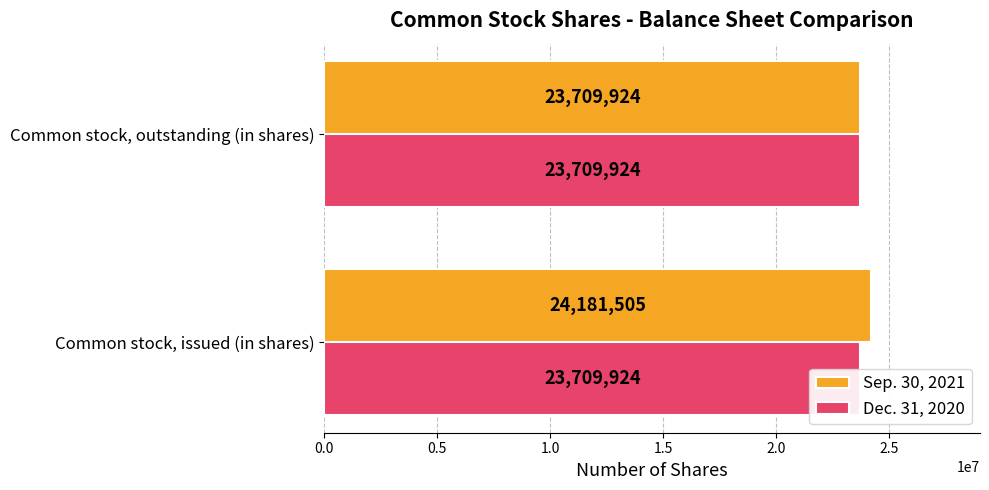

The Sep. 30, 2021 series shows 8206987.5 at Common stock, issued (in shares). True or false?

False